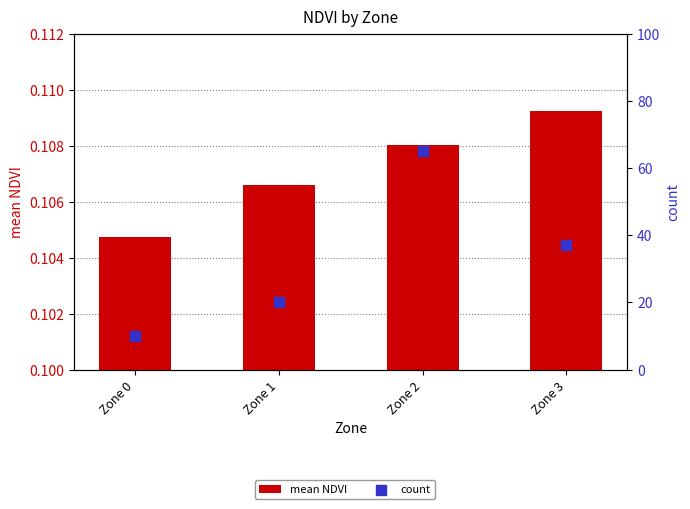

Is the value of count at Zone 3 greater than the value of mean NDVI at Zone 1?

Yes